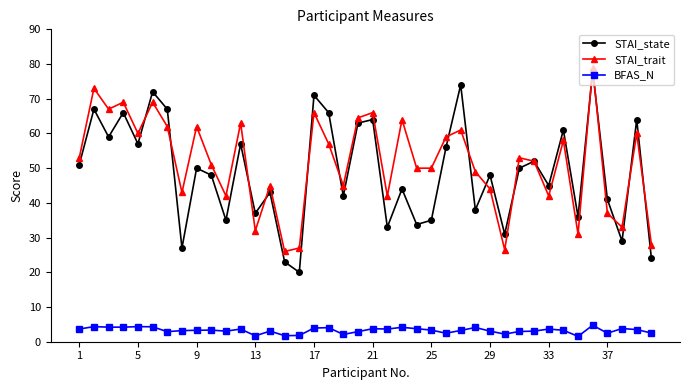

Which series has the largest range (max minus min)?

STAI_state